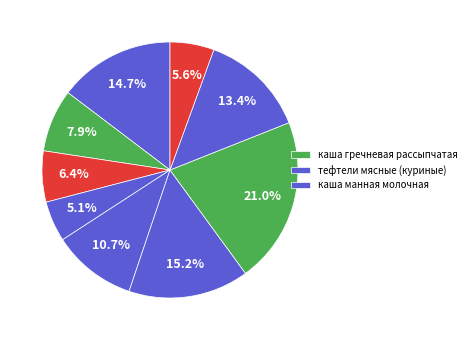

How many slices are in this pie chart?

9